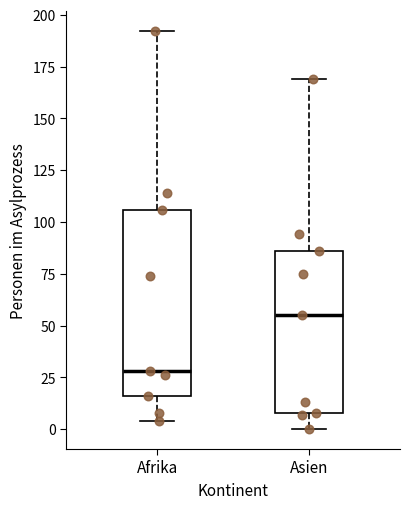

Which box is the tallest, from its lower edge to its upper edge?

Afrika